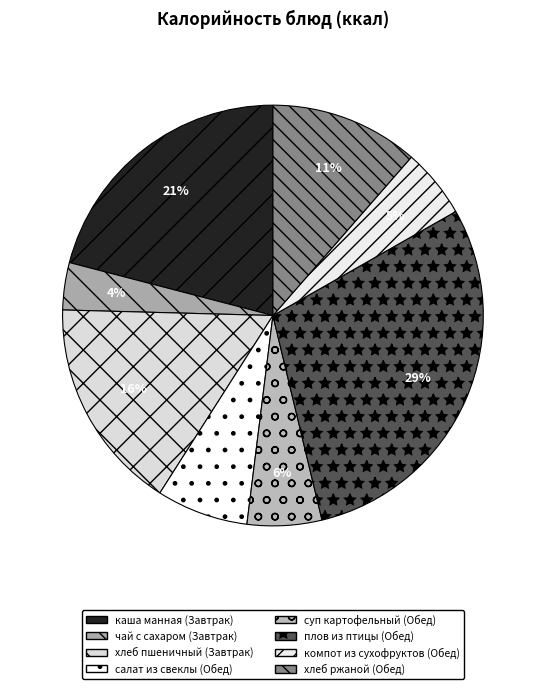

Does хлеб пшеничный (Завтрак) account for over 50% of the chart?

No